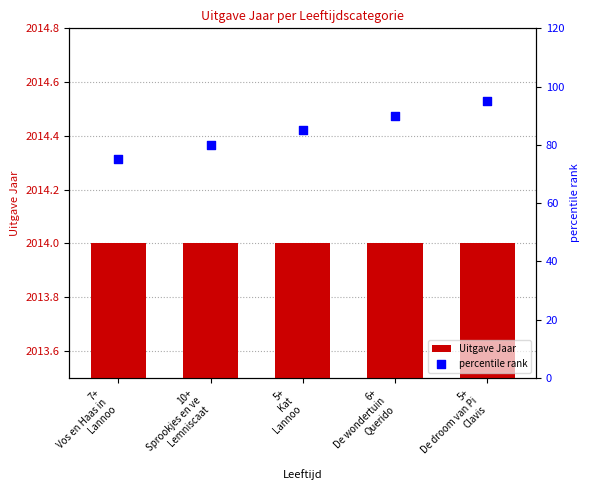

Which series contains the lowest Y value?

percentile rank